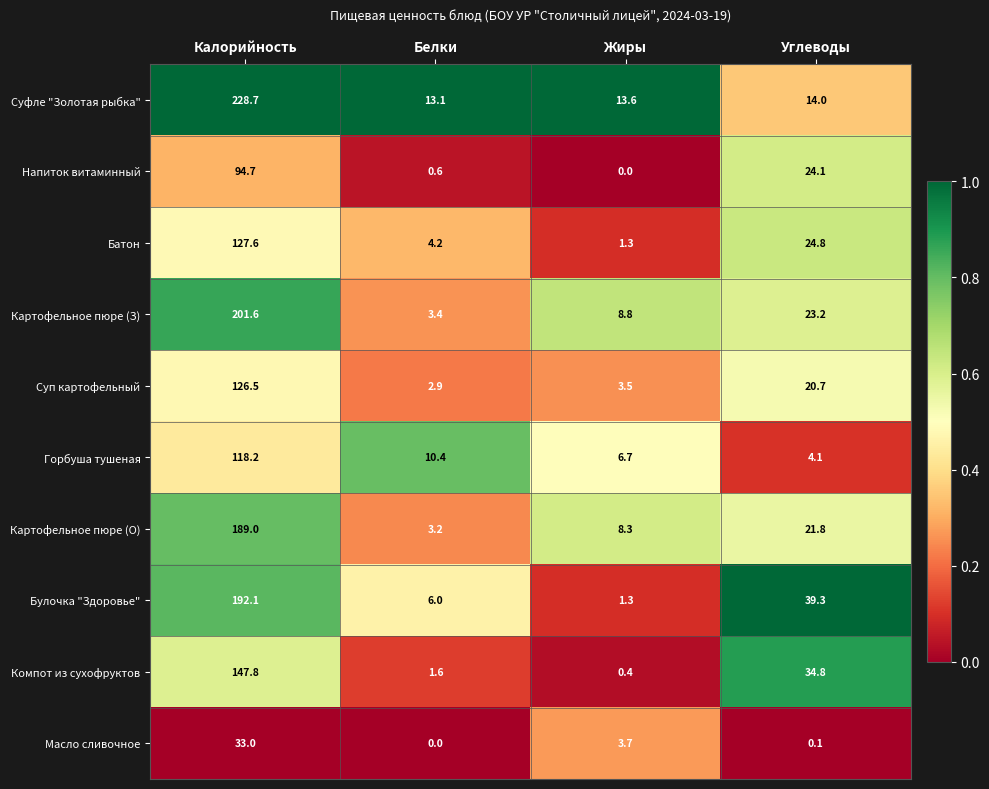

What is the total value across all series at Калорийность?

1459.2